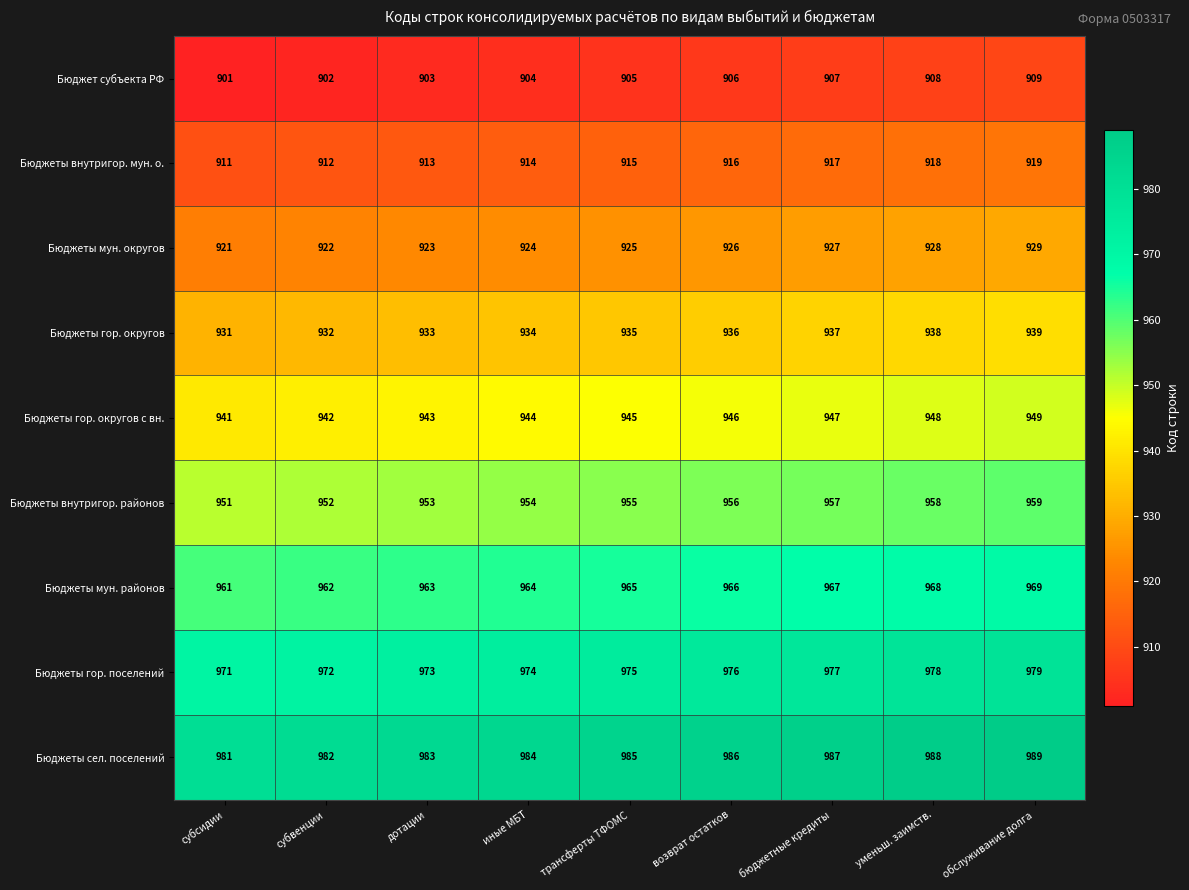

At which category is the sum across all series the highest?

обслуживание долга